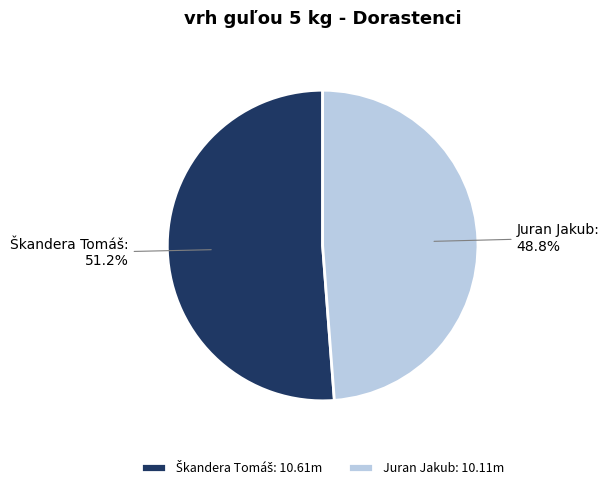

Is Juran Jakub the majority of the pie?

No